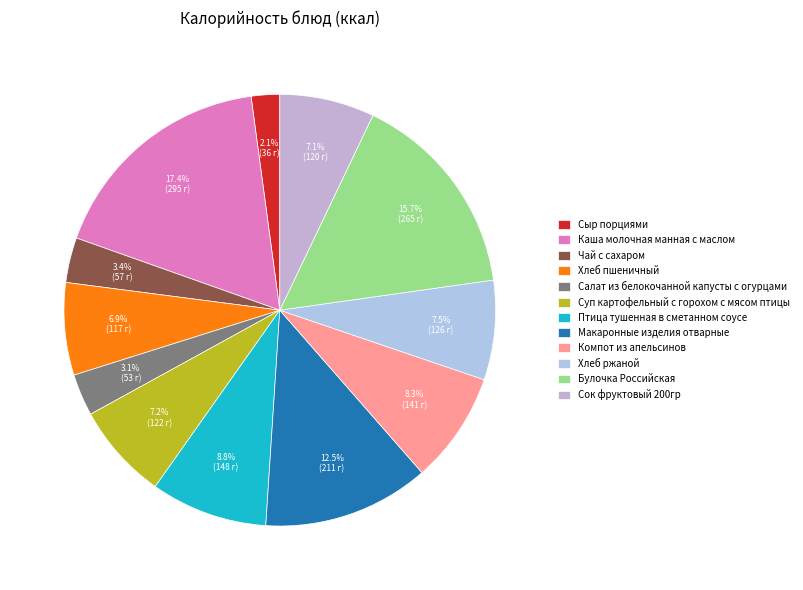

To the nearest percent, what portion does Салат из белокочанной капусты с огурцами represent?

3%